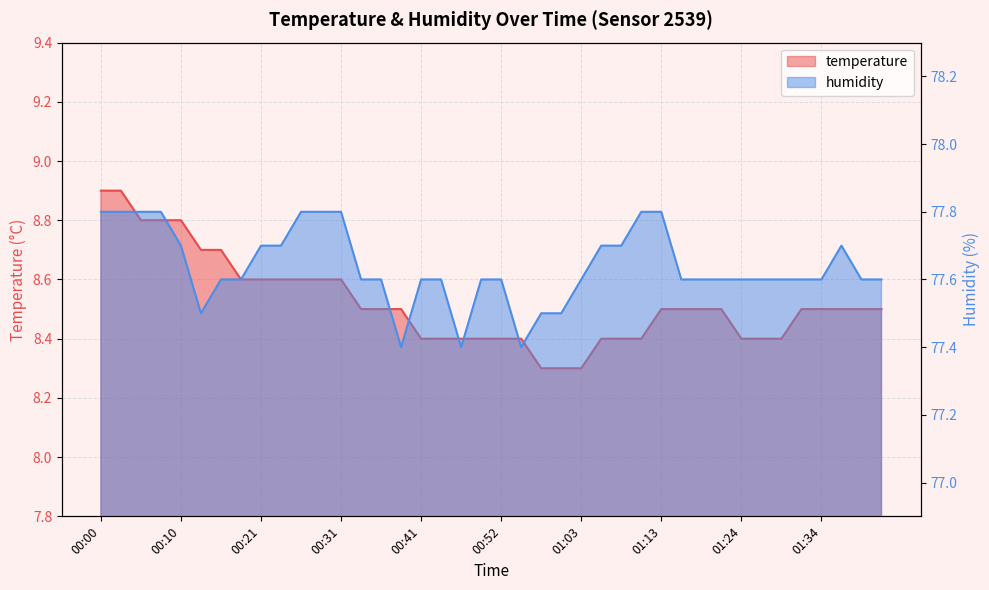

What is the total value across all series at 00:57?

85.8